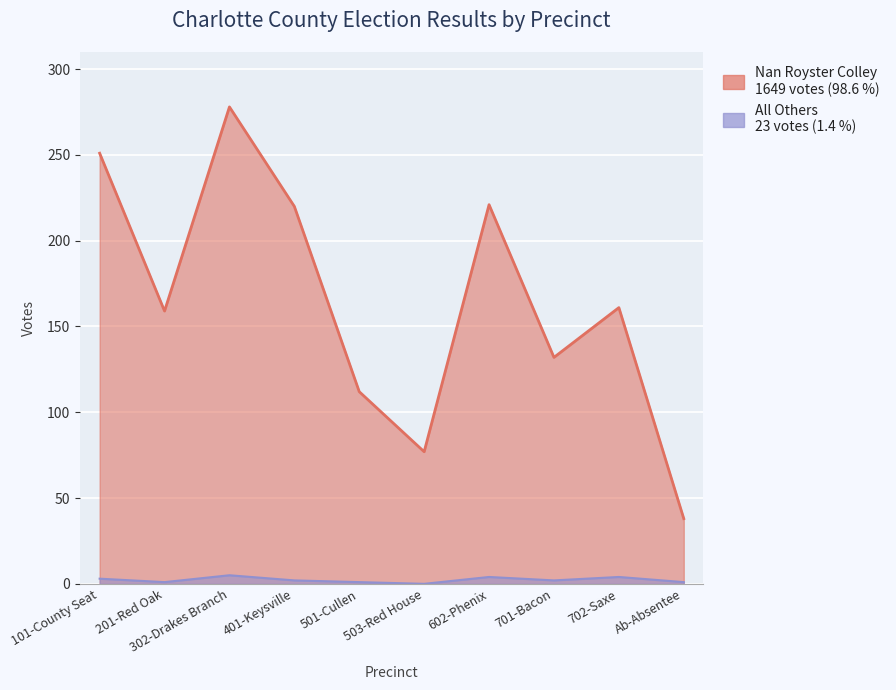

What is the average value of the All Others series?

2